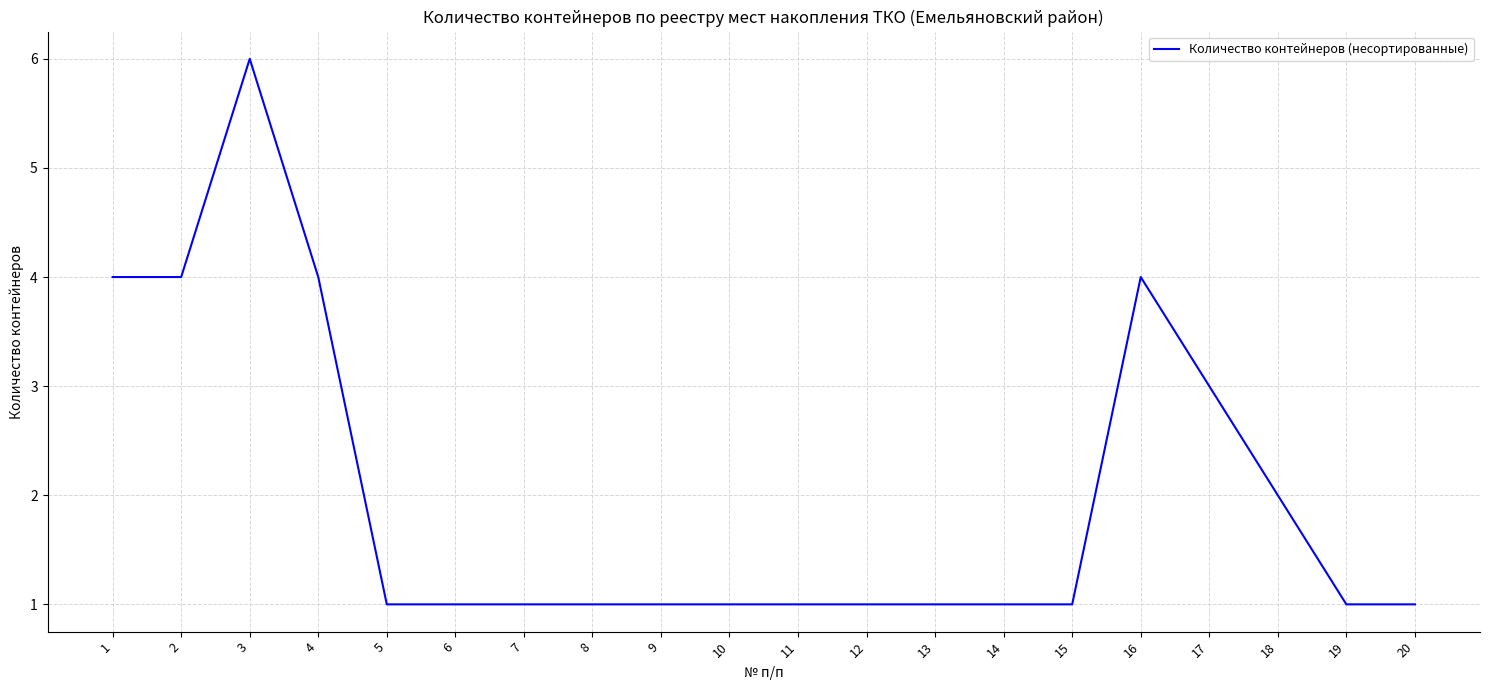

Where is the first local maximum?

3